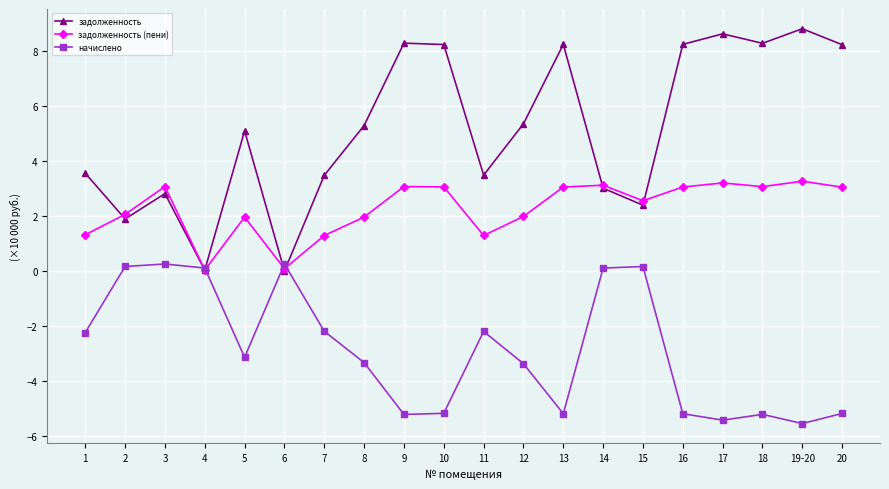

The value of задолженность at 17 is 12.5. True or false?

False